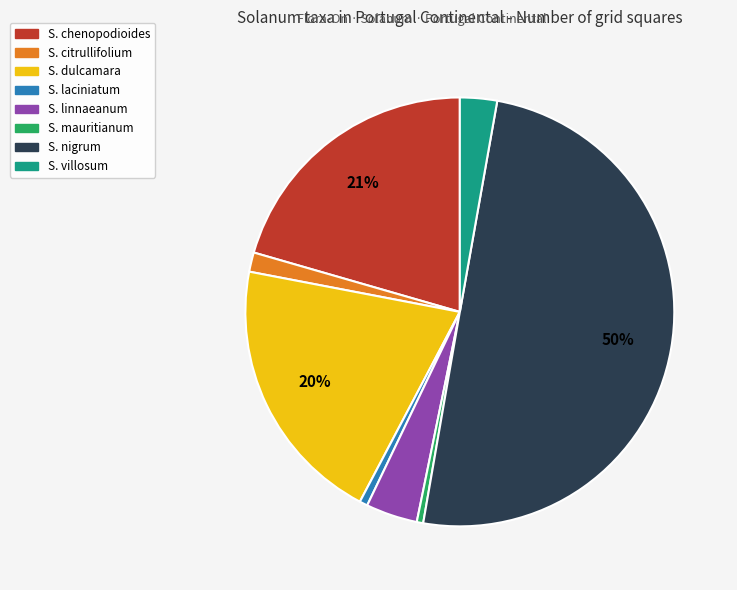

To the nearest percent, what is the average slice percentage?

12%